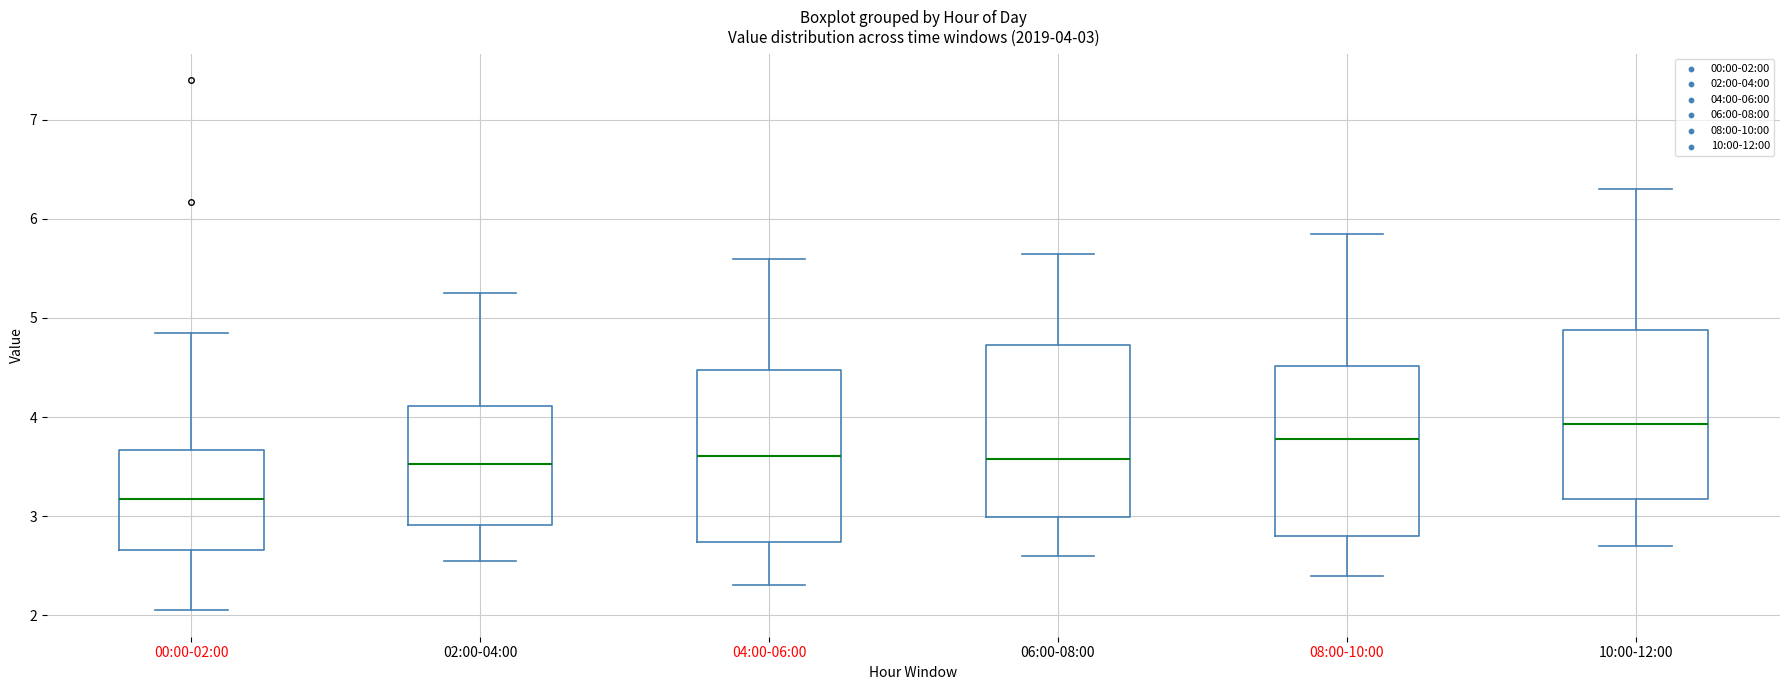

Which box's median line is the highest?

10:00-12:00